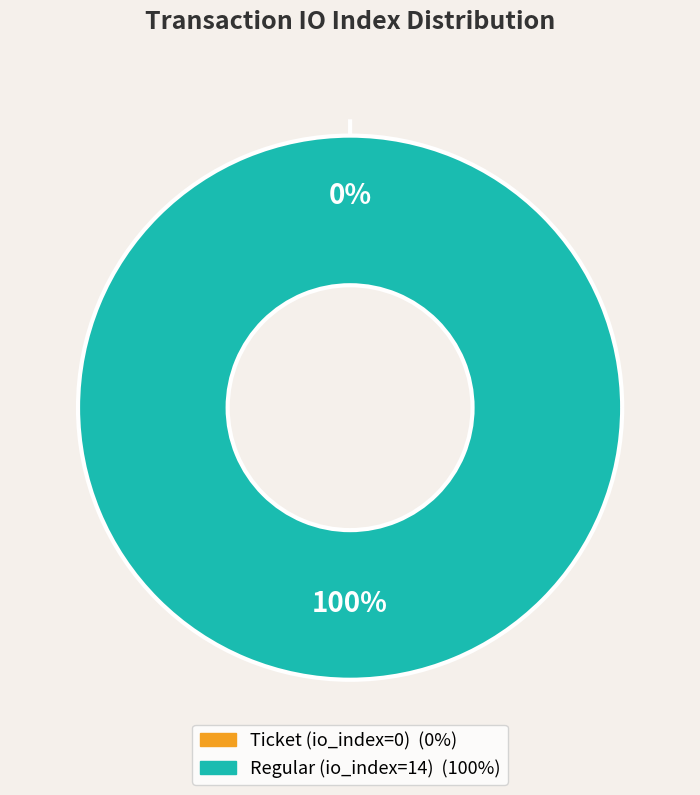

What is the largest slice in the pie chart?

Regular (io_index=14)